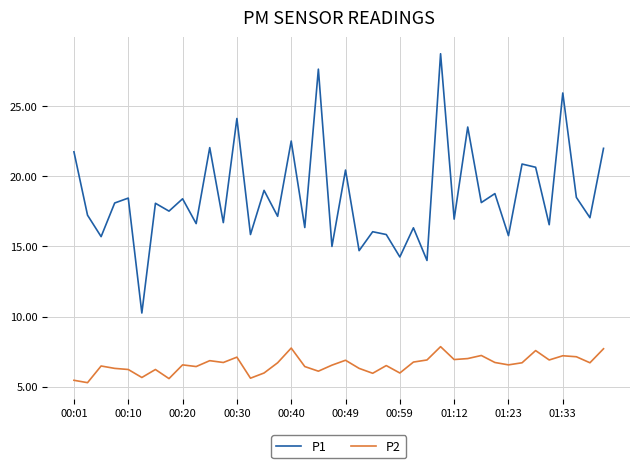

True or false: P2 has more than 0 interior local peaks.

True